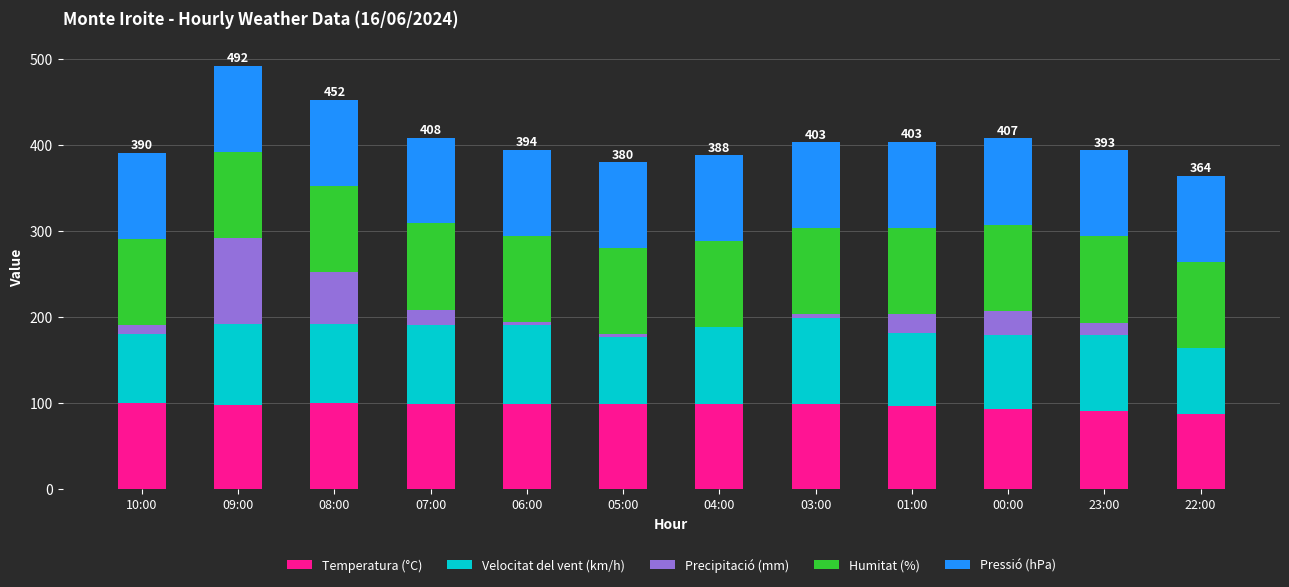

The value of Temperatura (°C) at 22:00 is 47.8. True or false?

False